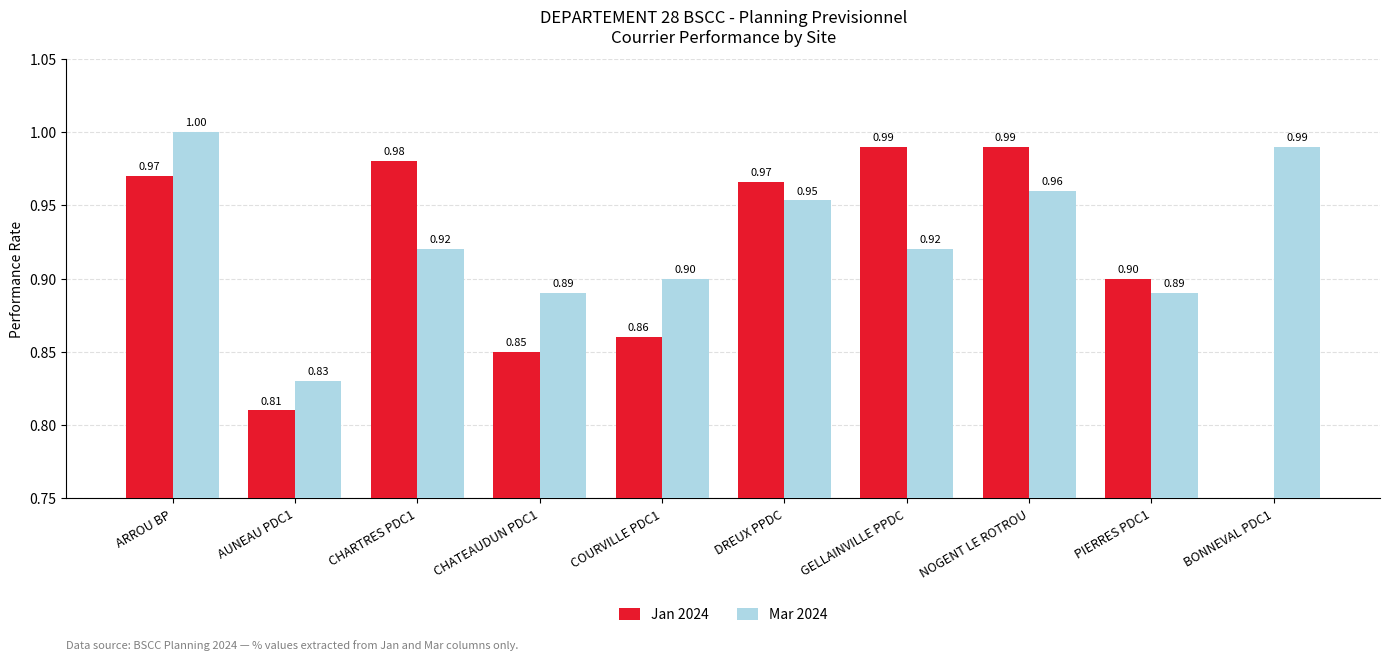

Which has a higher value, PIERRES PDC1 or DREUX PPDC?

DREUX PPDC